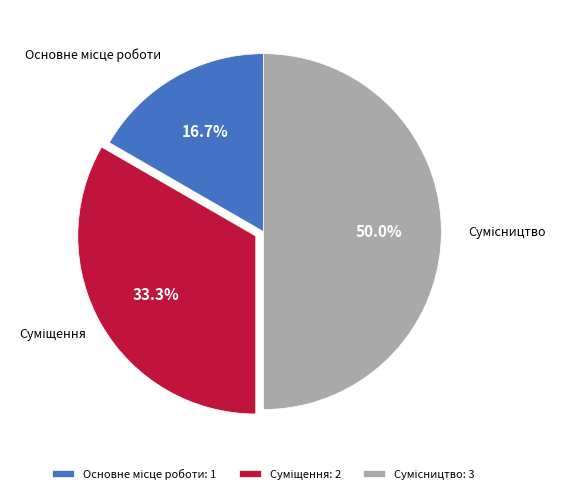

Rank the categories by value from highest to lowest.

Сумісництво, Суміщення, Основне місце роботи